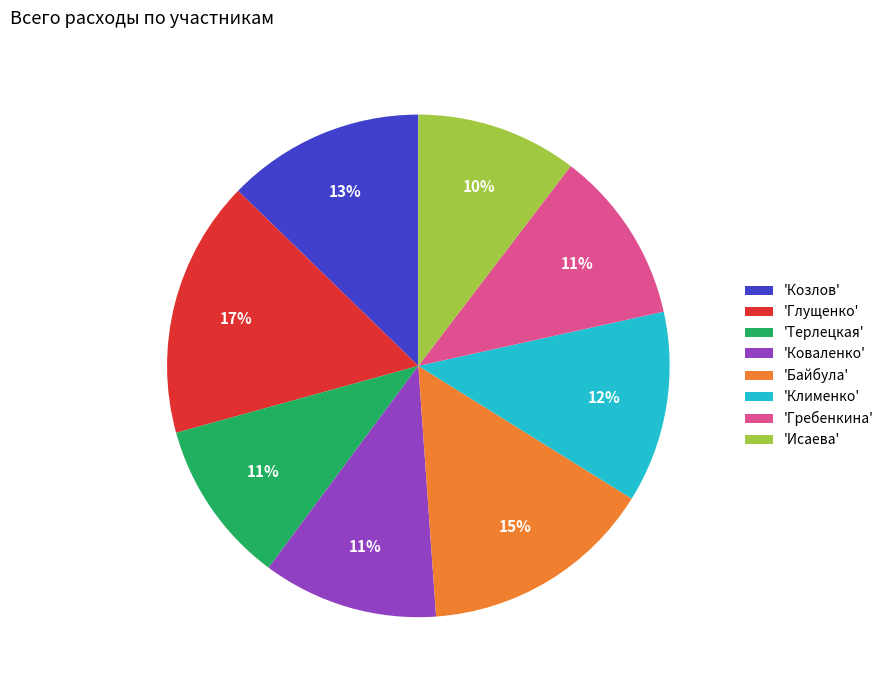

To the nearest percent, what percentage of the pie is 'Глущенко'?

17%